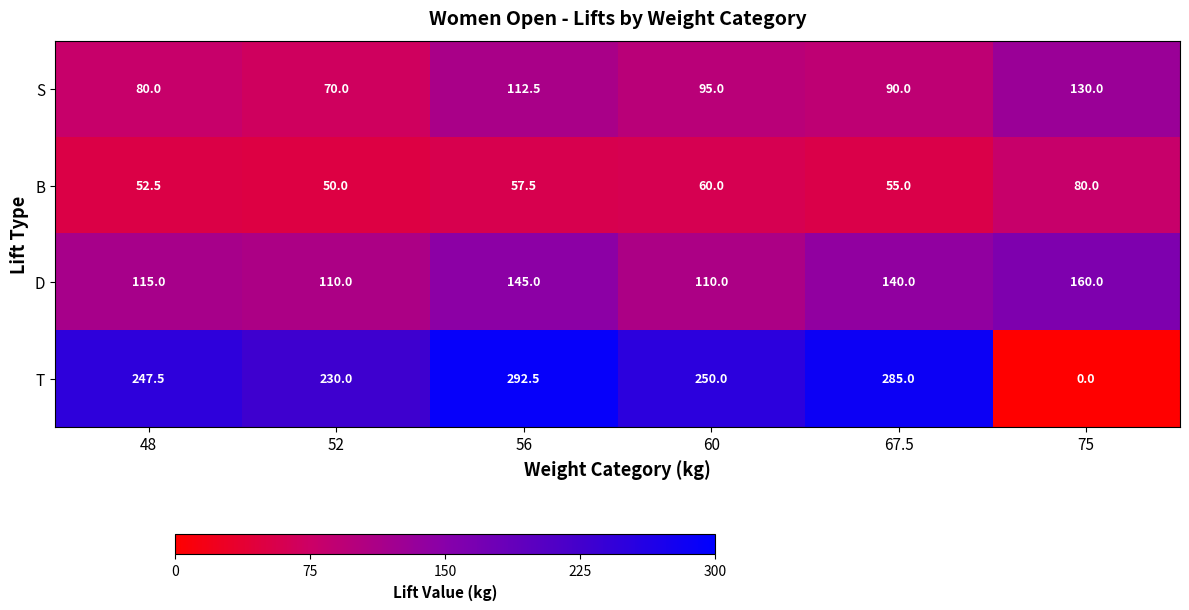

Rank the series at 48 from highest to lowest value.

T, D, S, B